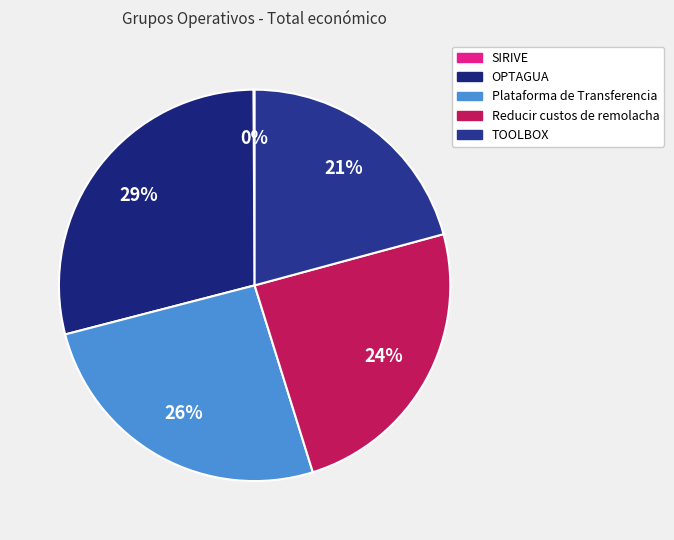

True or false: SIRIVE accounts for 7% of the total.

False